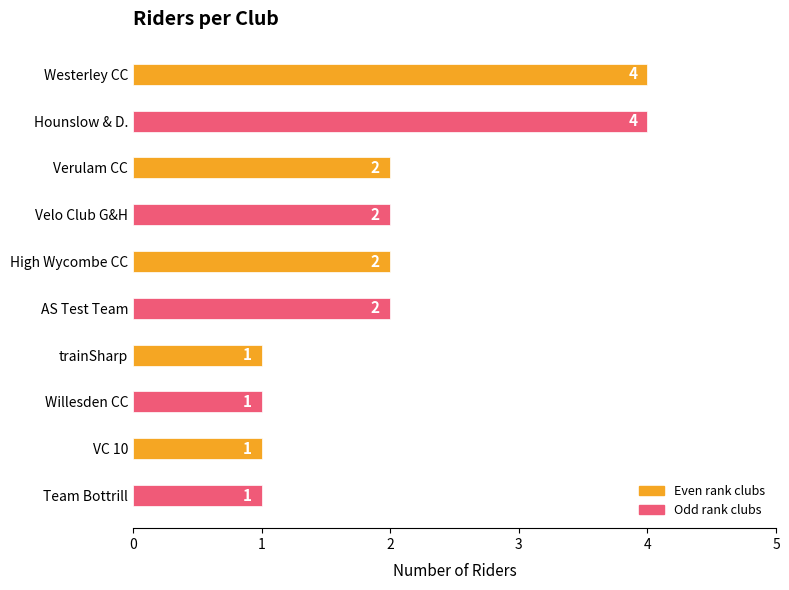

What is the difference between the maximum and minimum values?

3